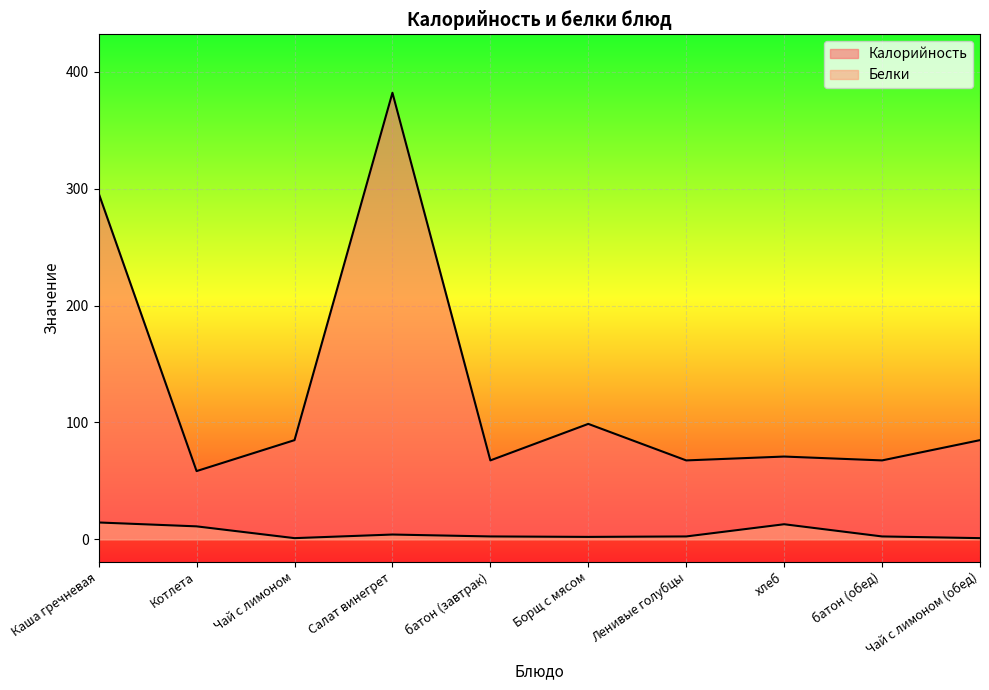

List the labels in order of Белки value, smallest first.

Чай с лимоном, Чай с лимоном (обед), Борщ с мясом, батон (завтрак), Ленивые голубцы, батон (обед), Салат винегрет, Котлета, хлеб, Каша гречневая